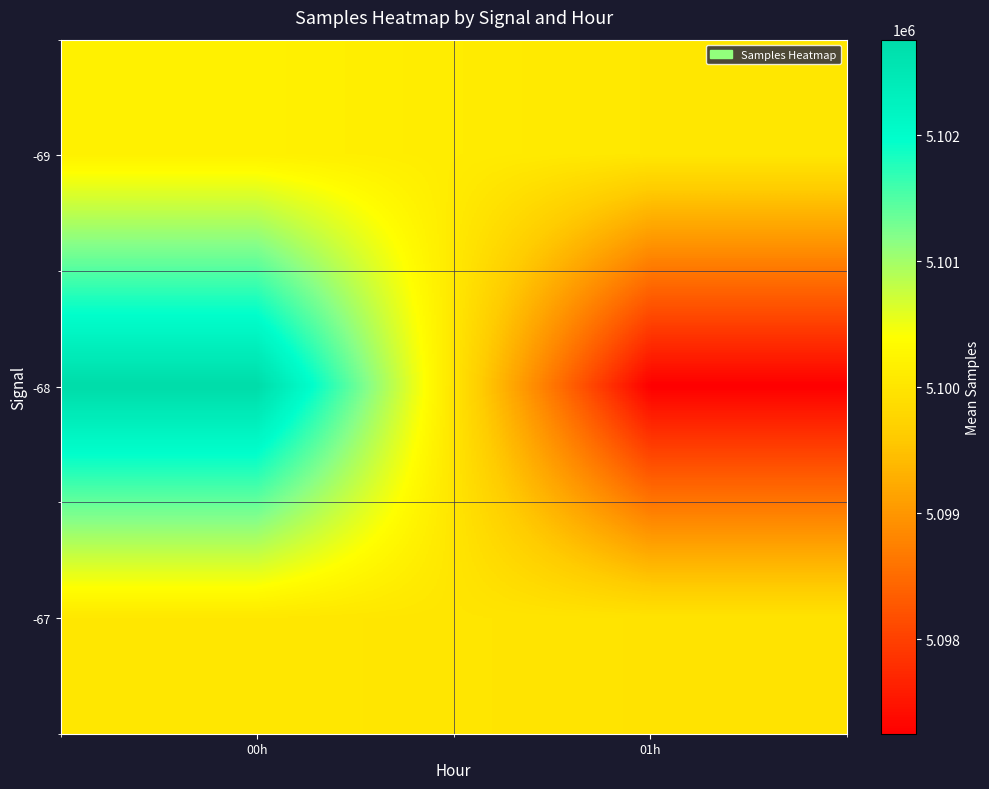

Which has a higher value, 00h or 01h?

00h